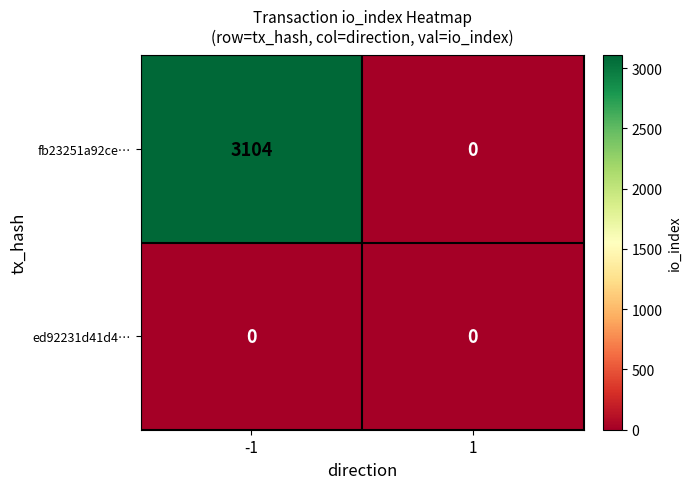

How many categories are shown in the chart?

2